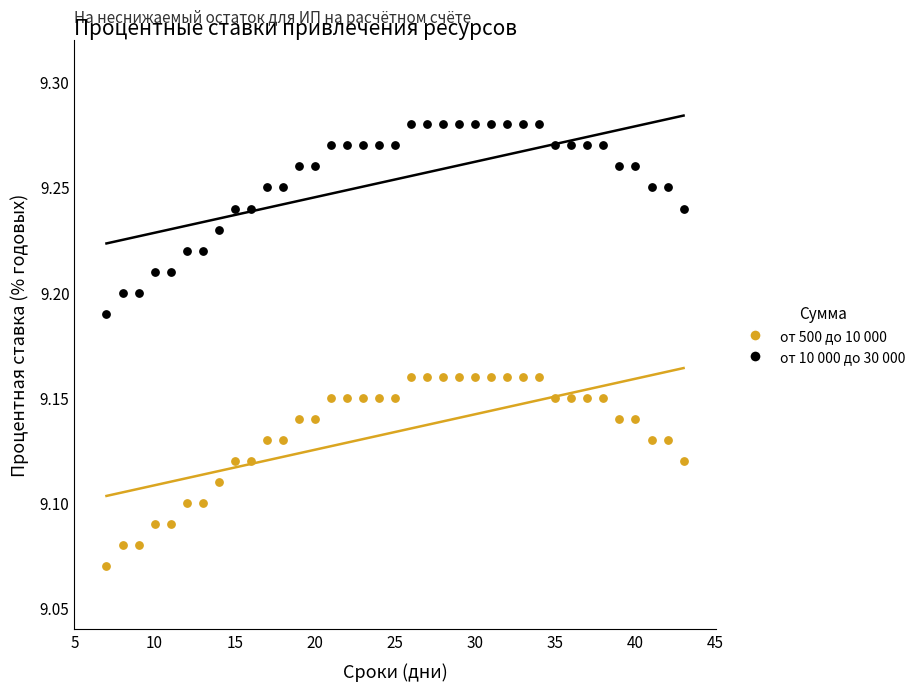

Across all data points, what is the range of X values (max minus min)?

36.0